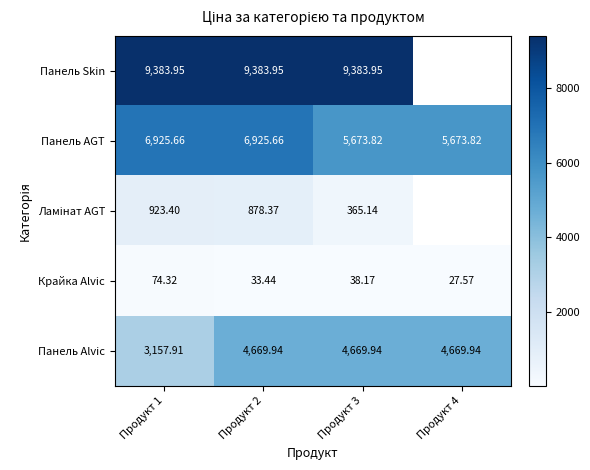

What is the lowest value of the Панель AGT series?

5673.8